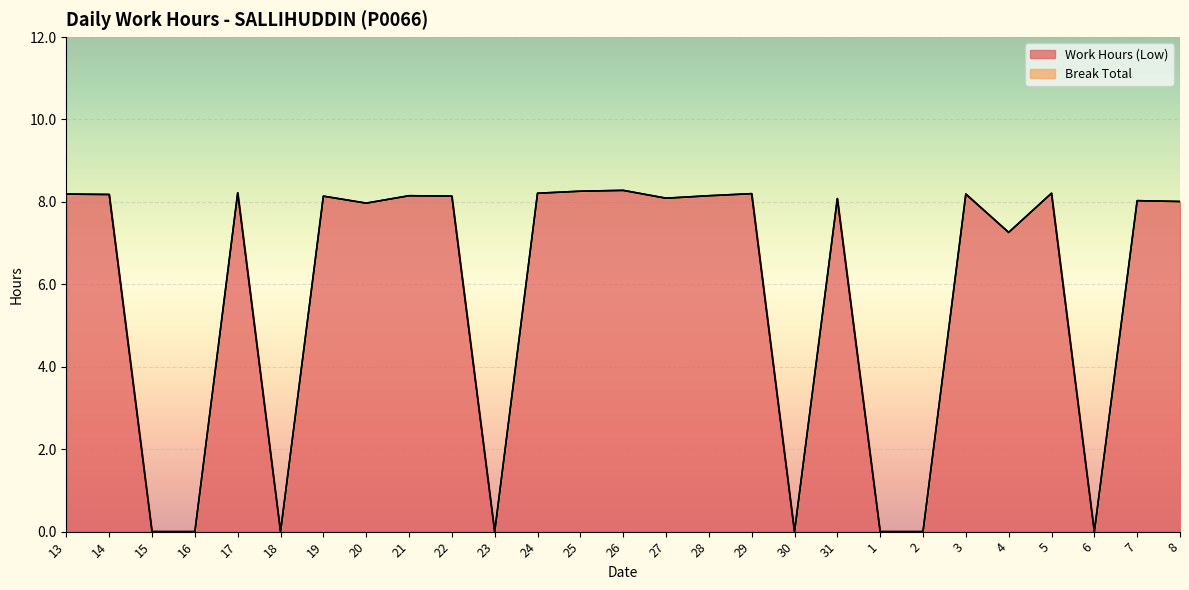

What is the approximate value at 8?

8.0